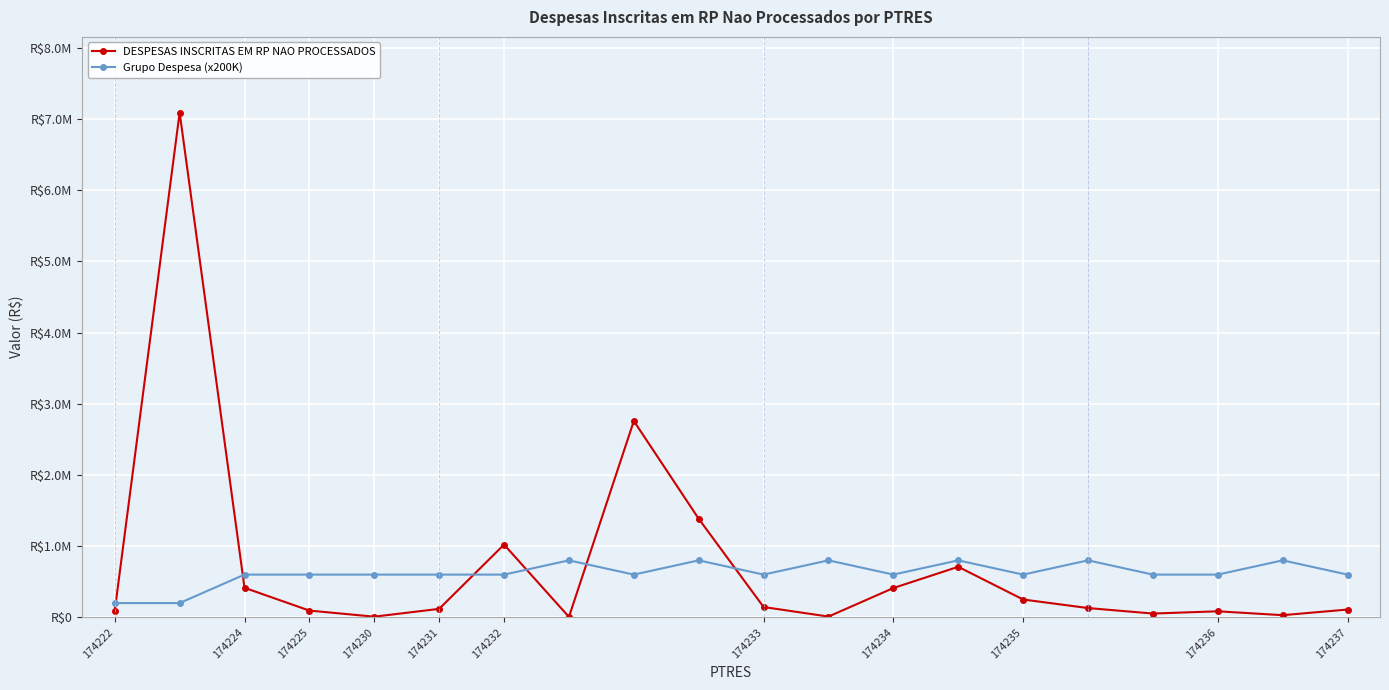

Does the chart have visible grid lines?

Yes